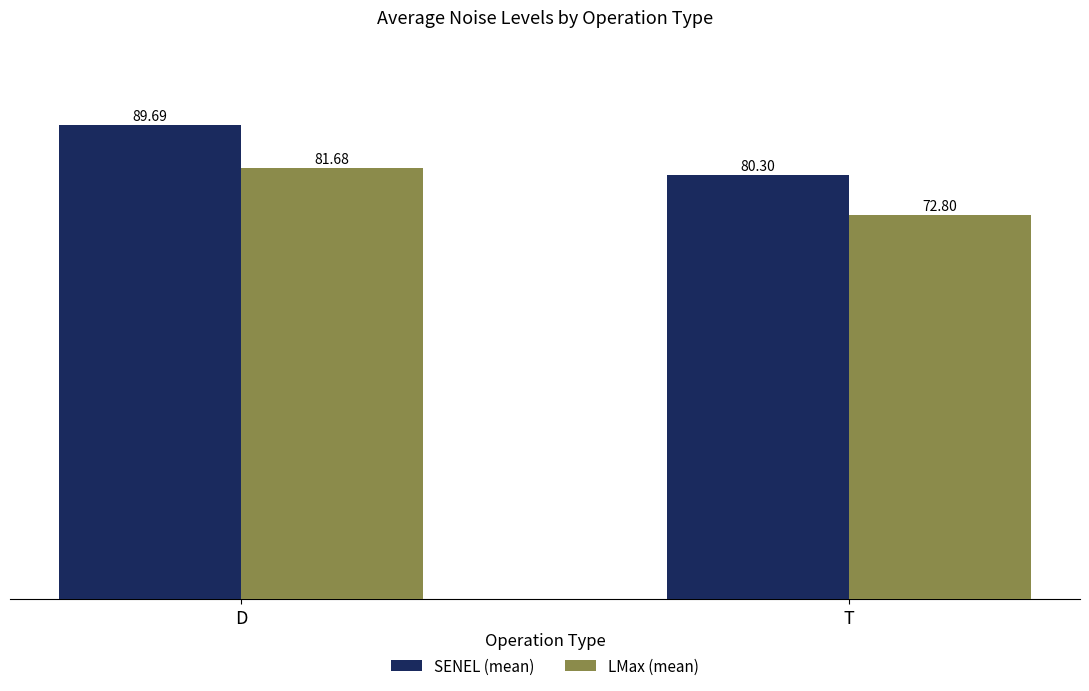

Are the bars horizontal?

No